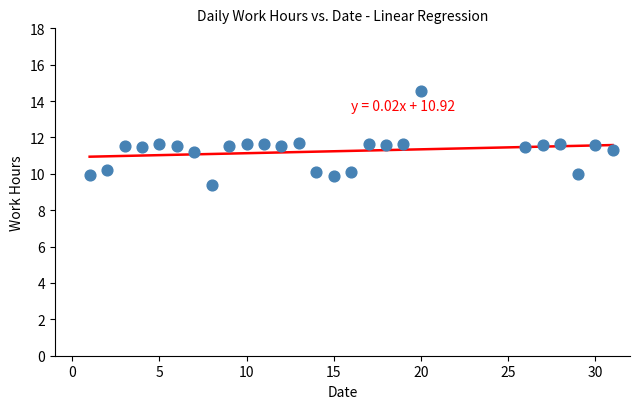

What is the range of Y values (max minus min)?

5.2